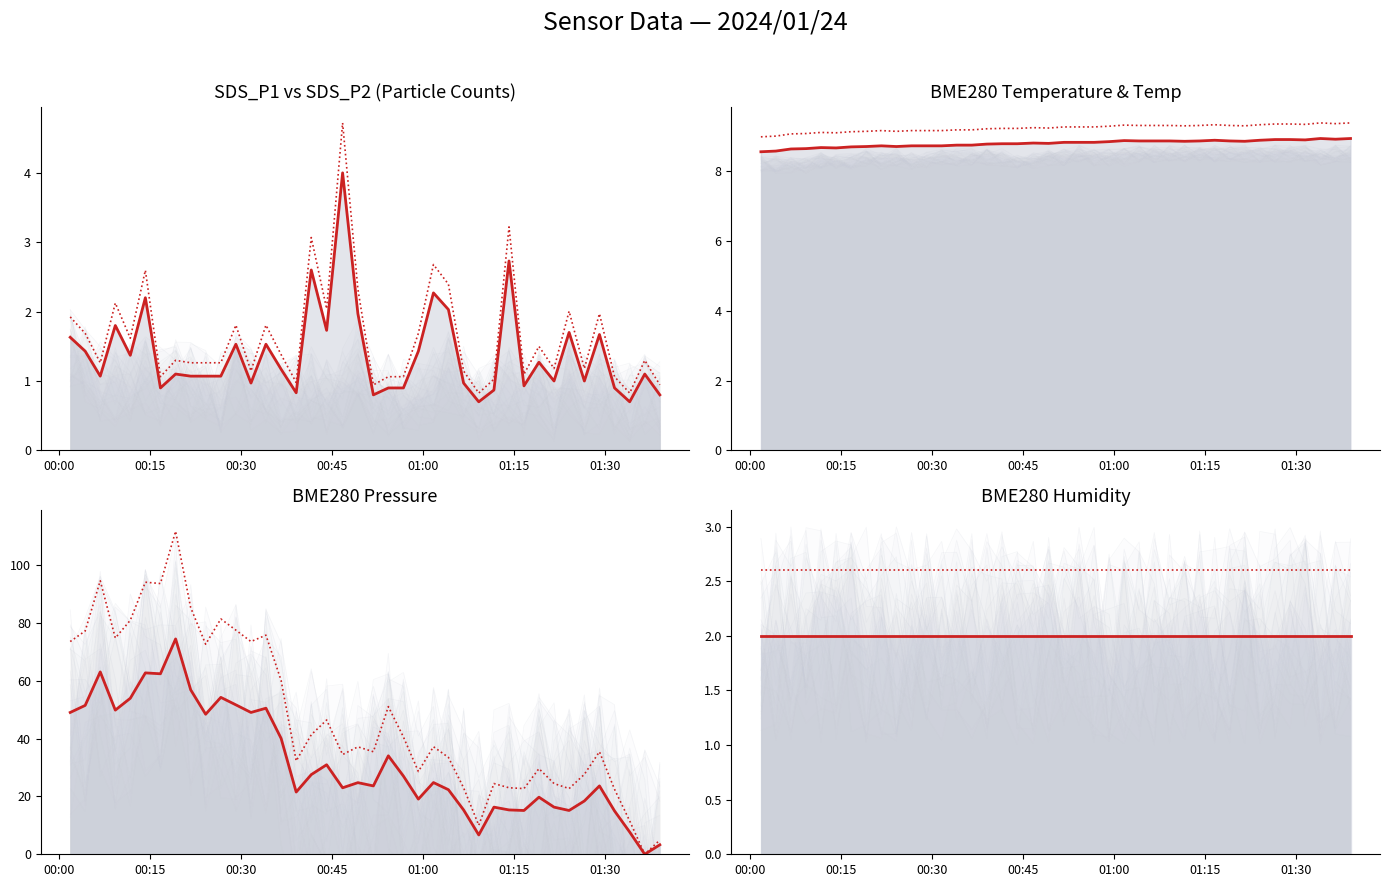

How many interior local peaks does the BME280_pressure series have?

12